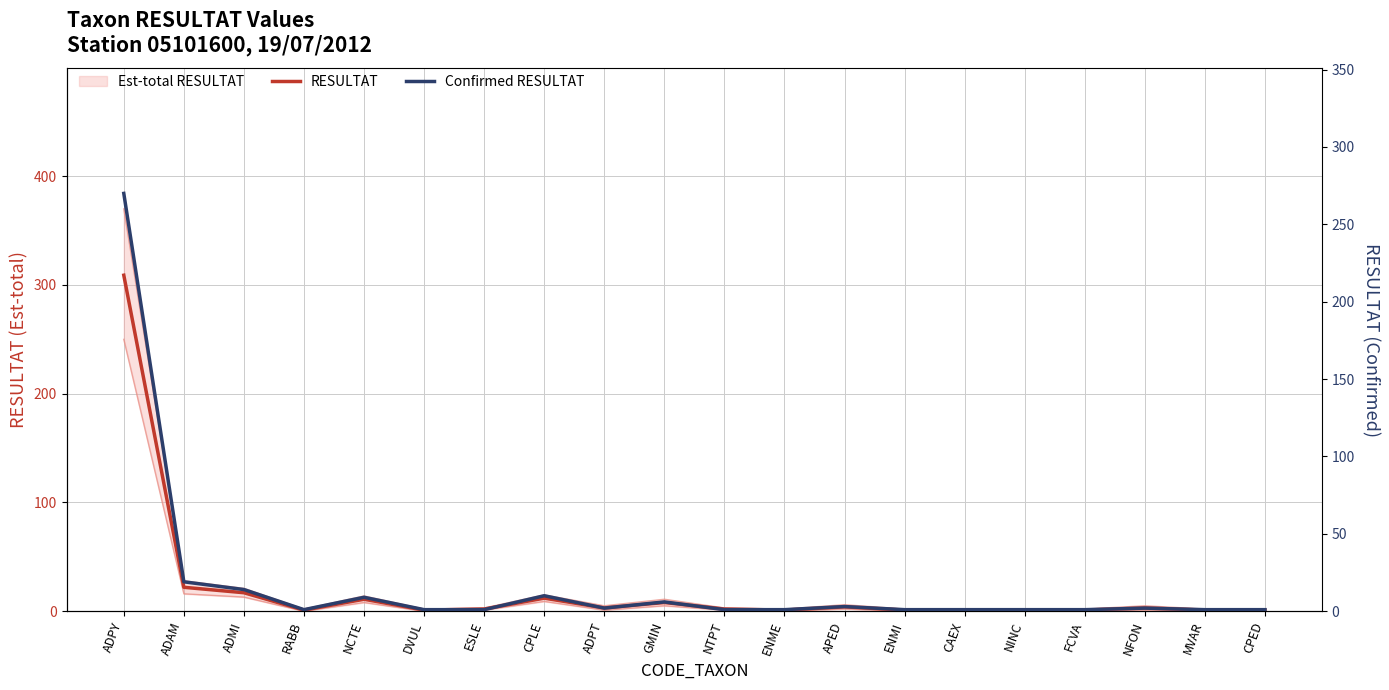

True or false: Confirmed RESULTAT and RESULTAT cross at least once.

False